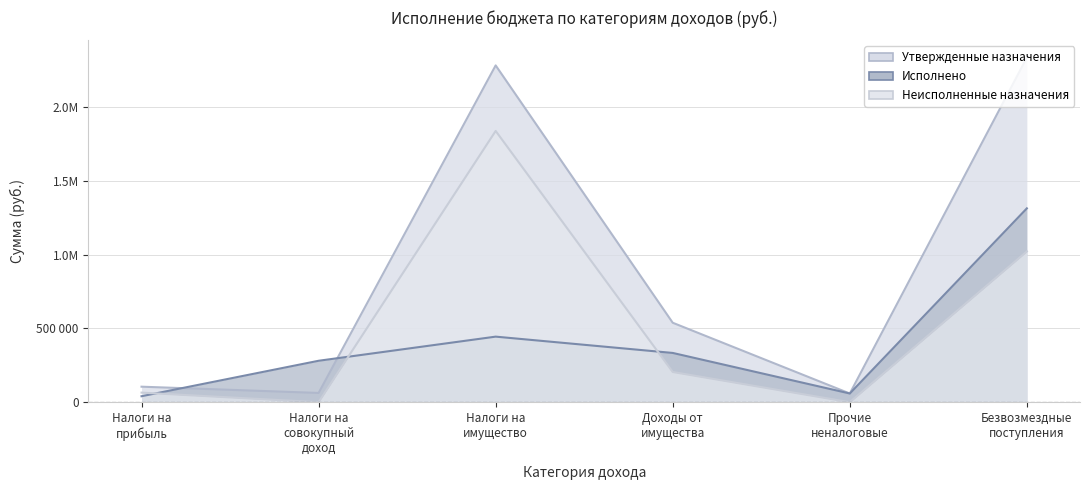

Rank the categories by Исполнено value from lowest to highest.

Налоги на прибыль, Прочие неналоговые, Налоги на совокупный доход, Доходы от имущества, Налоги на имущество, Безвозмездные поступления